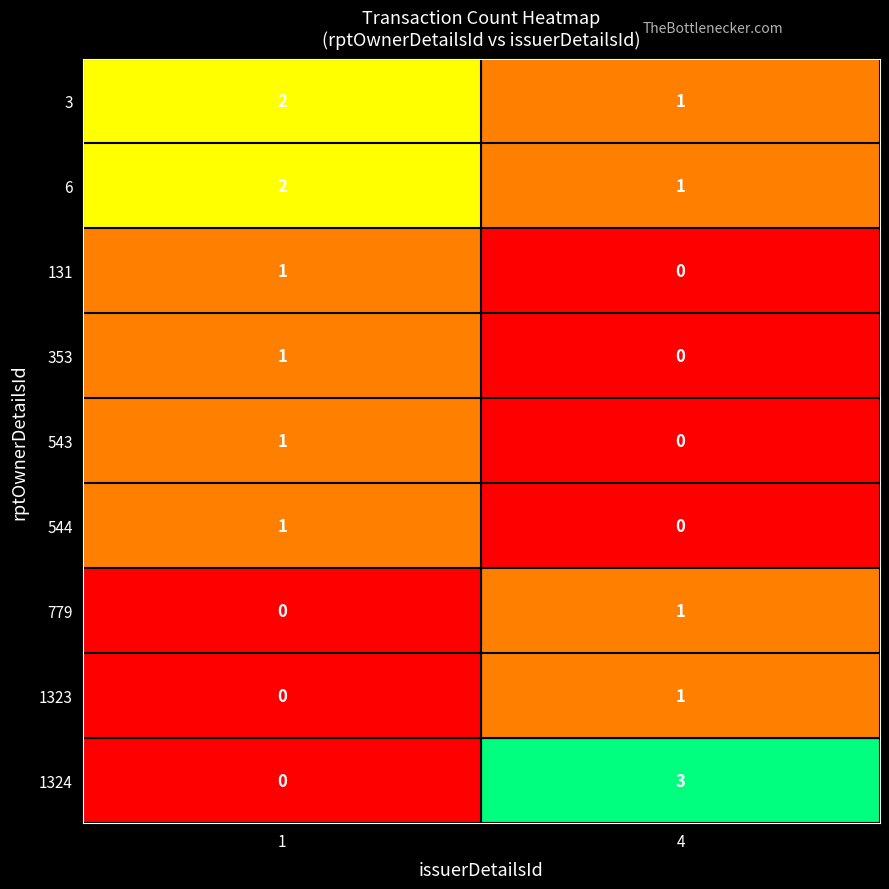

List the labels in order of 543 value, largest first.

1, 4